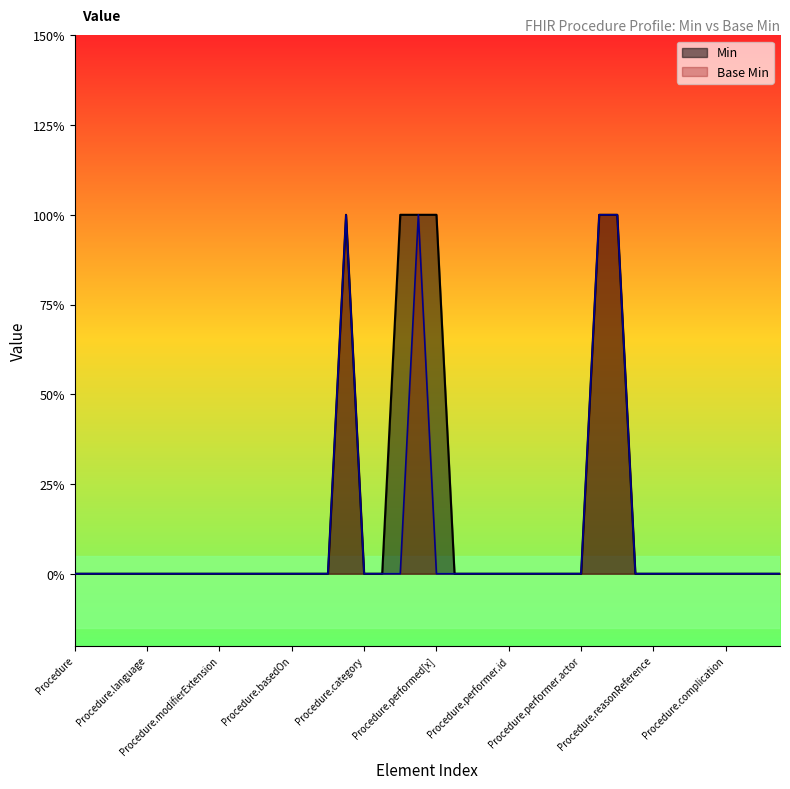

How many series are shown in this chart?

2